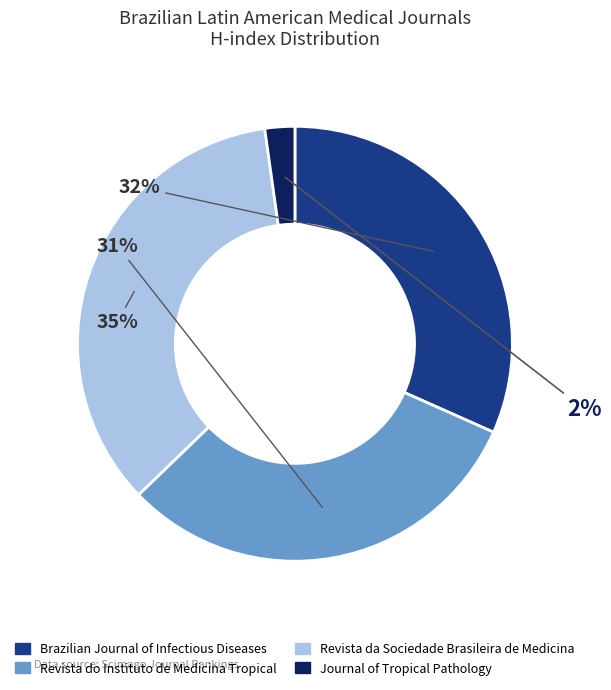

How many slices are in this pie chart?

4